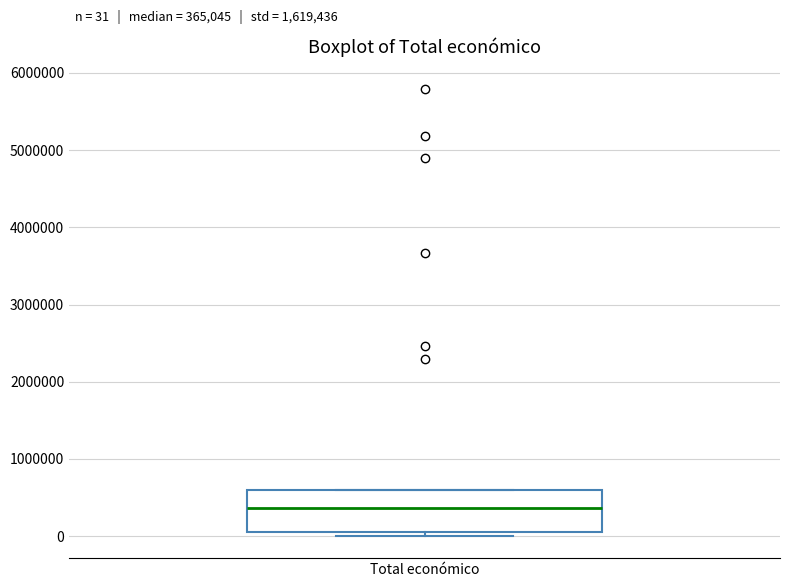

Transcribe this box plot: give where the median line is, the range the box spans, and where the two whiskers end, as read against the y-axis. The values are not printed on the chart, so give them approximately, as read against the axis.

median 400000, box 0 to 600000, whiskers 0 (just below the box's lower edge) to 600000